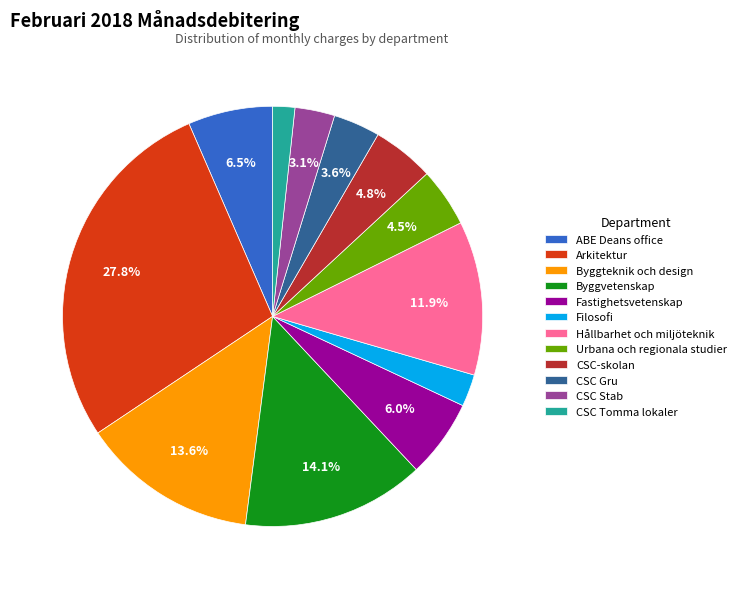

How many slices are in this pie chart?

12